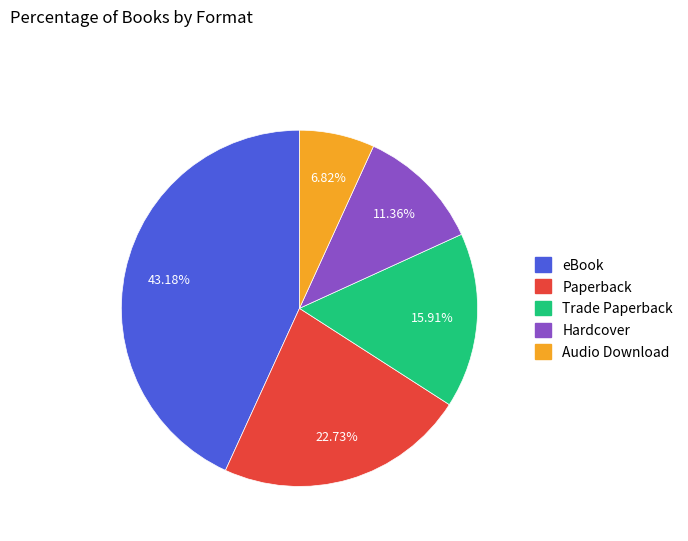

Does any single category account for the majority?

No